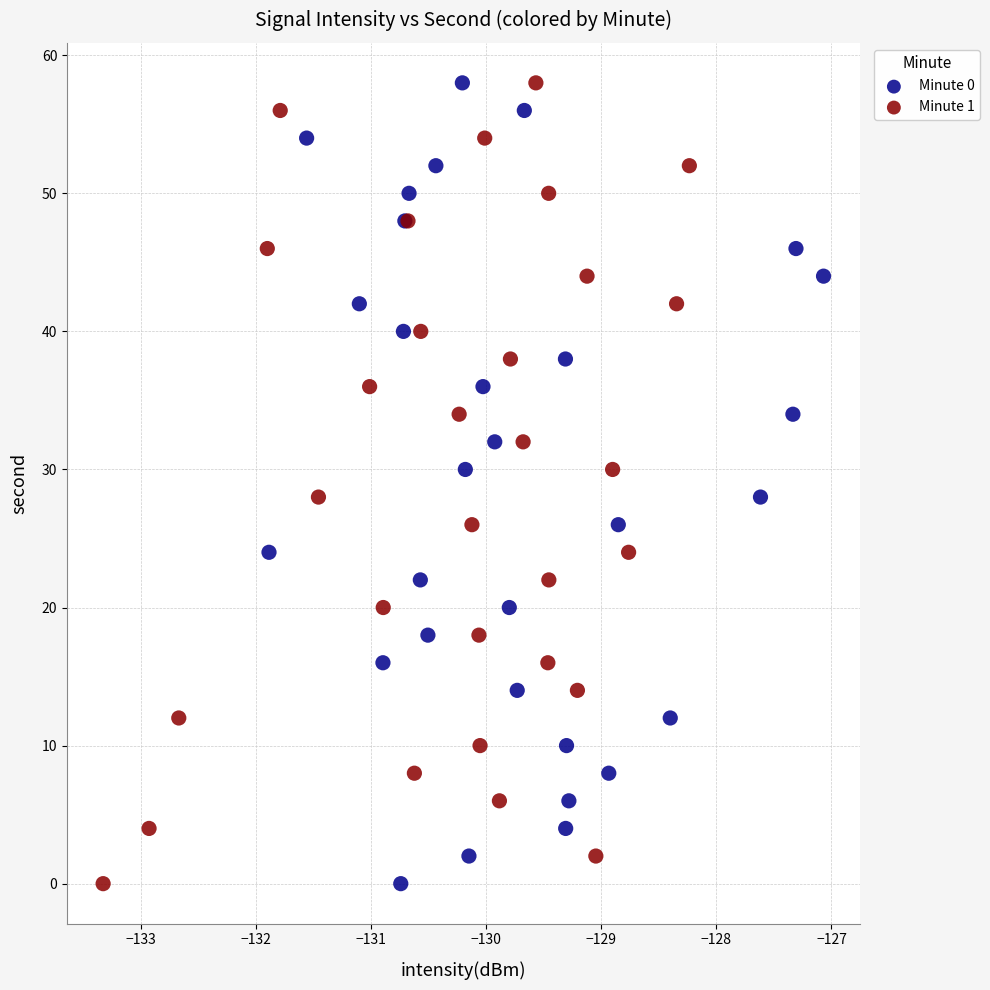

What are all the series names shown in the legend?

Minute 0, Minute 1